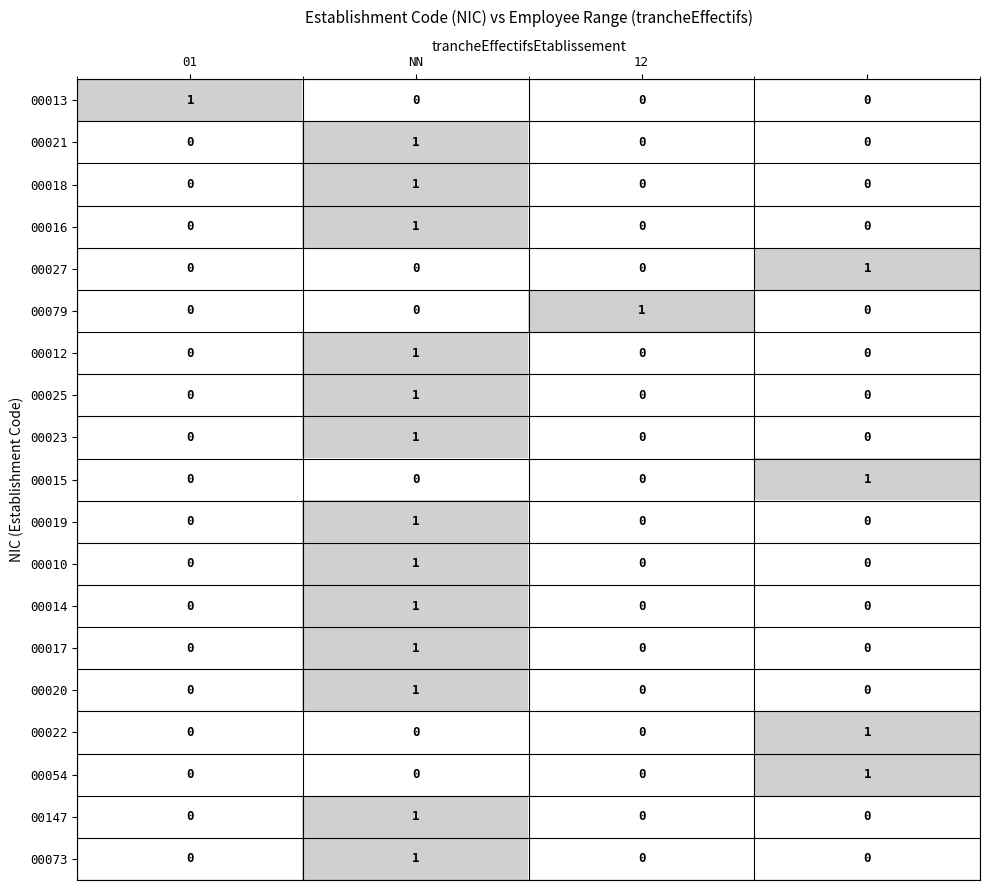

At how many categories does at least one series exceed 0?

4